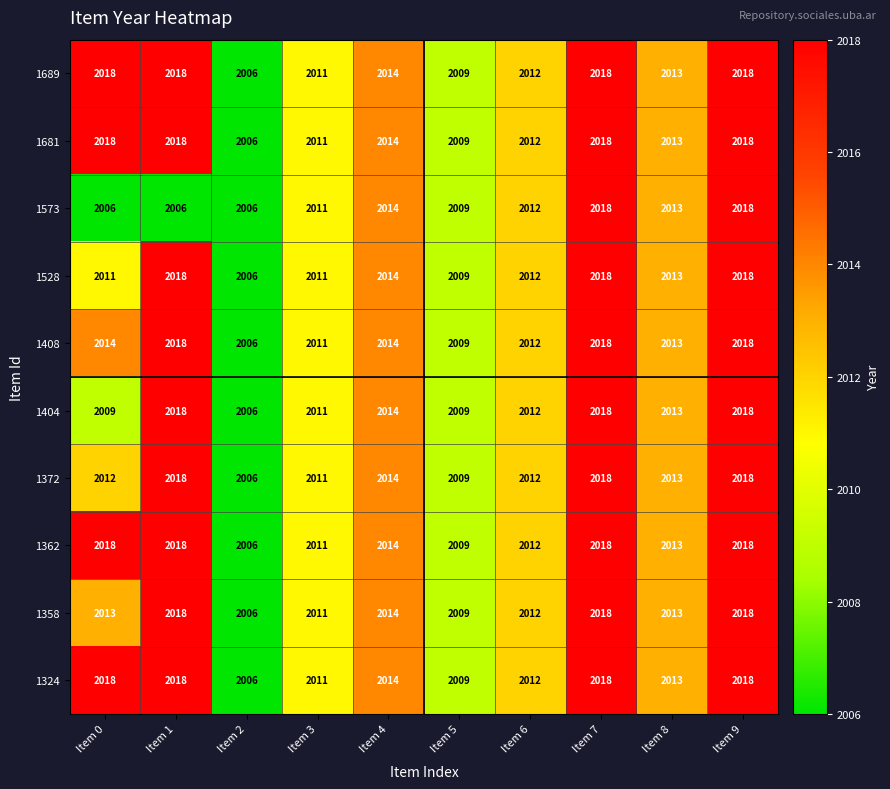

True or false: 1528 has a value of 2012 at Item 6.

True